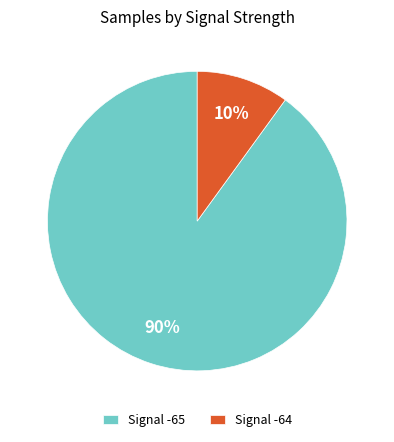

Combined, do Signal -65 and Signal -64 account for over 50%?

Yes